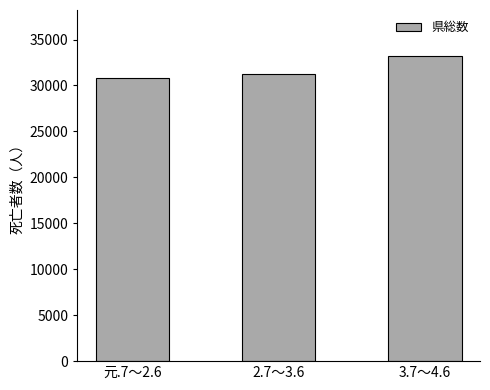

The value at 元.7～2.6 is 40232. True or false?

False